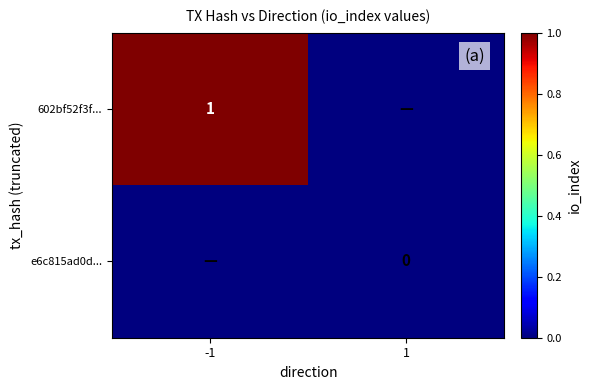

Is it true that 602bf52f3f... equals 2 at -1?

False